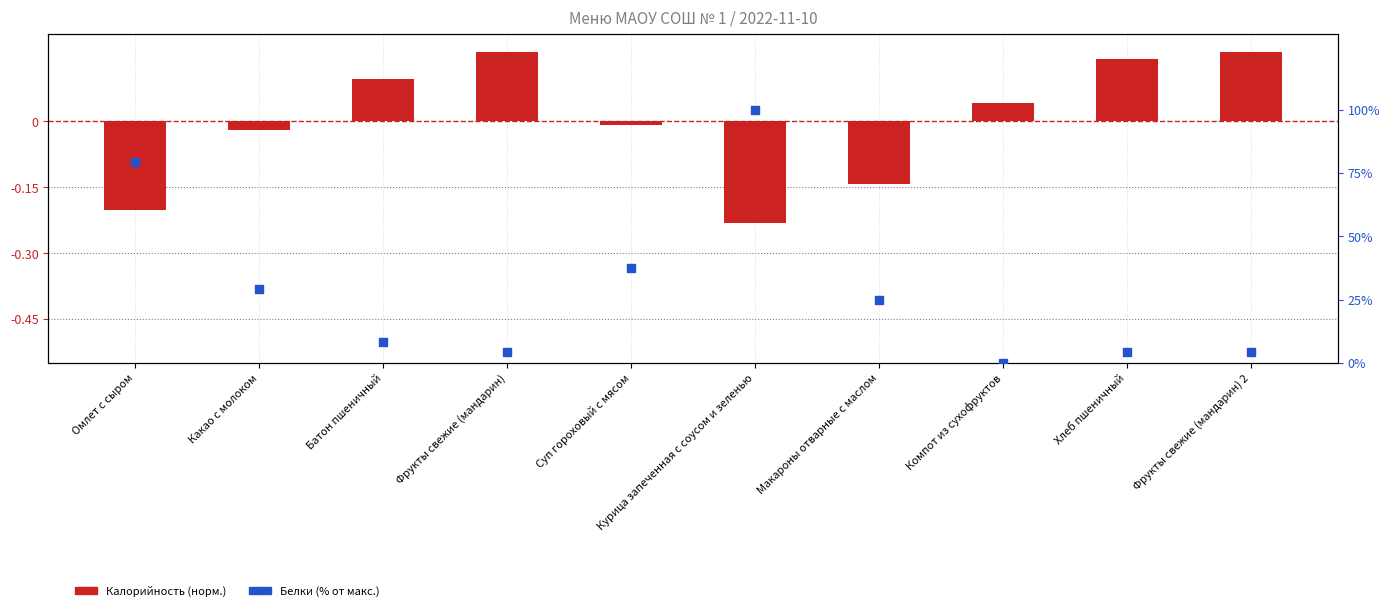

Which series reaches the maximum Y coordinate?

Белки (% rank)